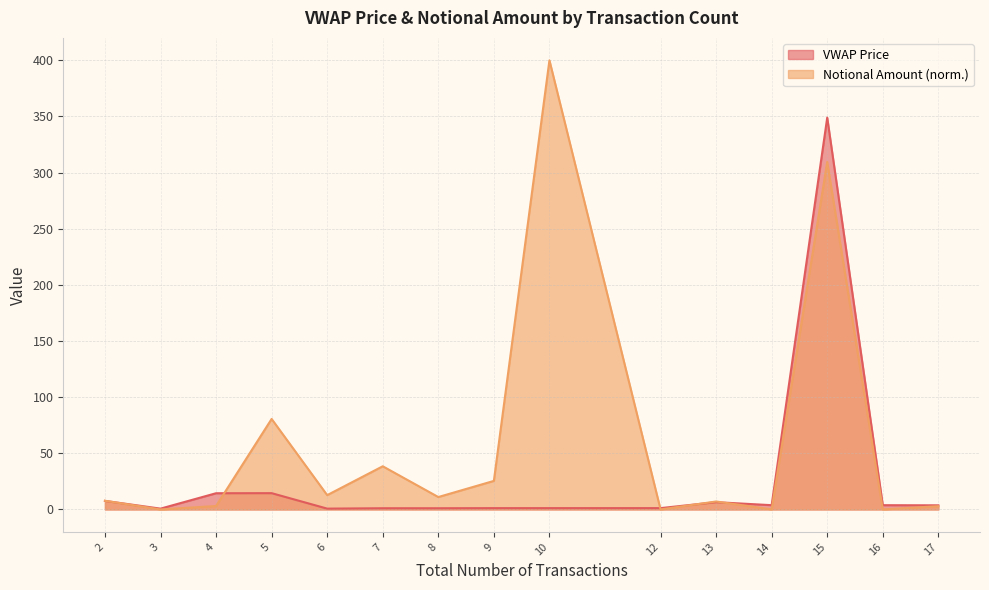

Where is the first local minimum for VWAP Price?

3